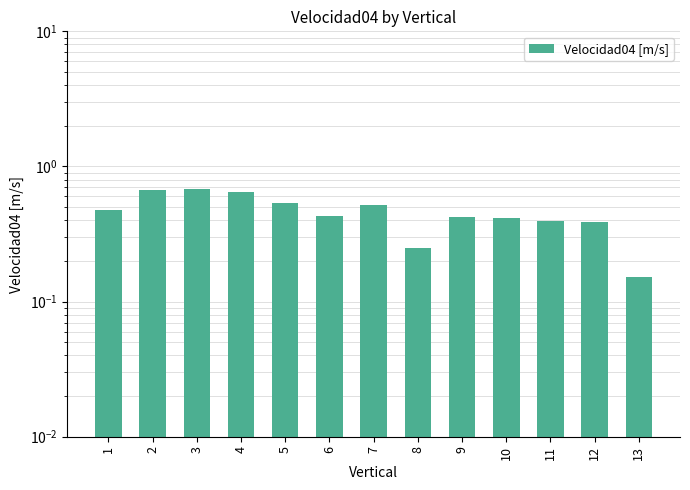

Is it true that the value at 7 is 0.5?

True